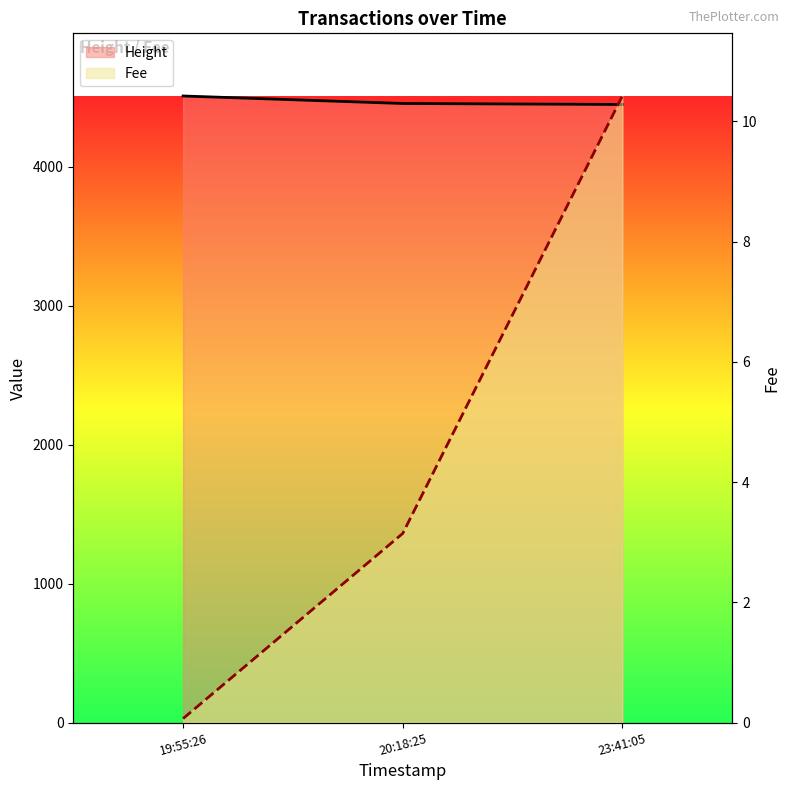

What is the total value across all series at 19:55:26?

4510.1